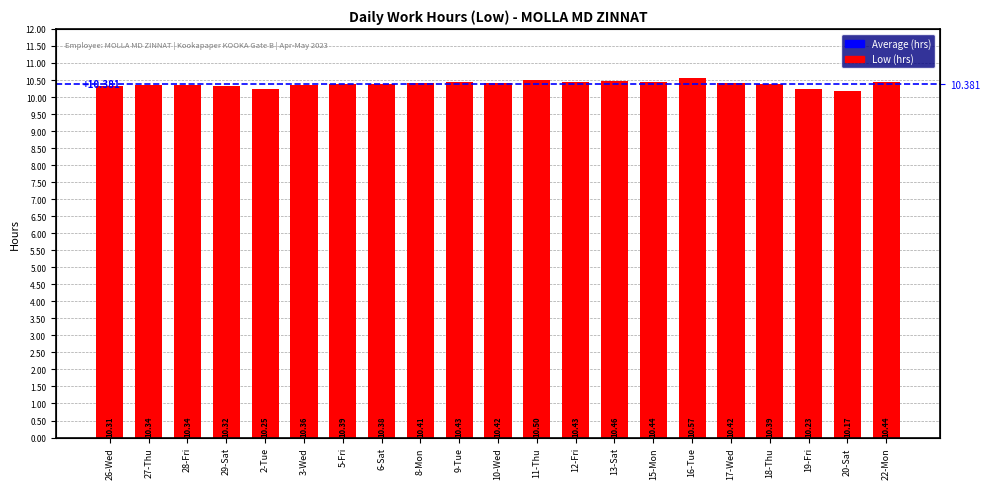

What is the difference between the maximum and minimum values?

0.4